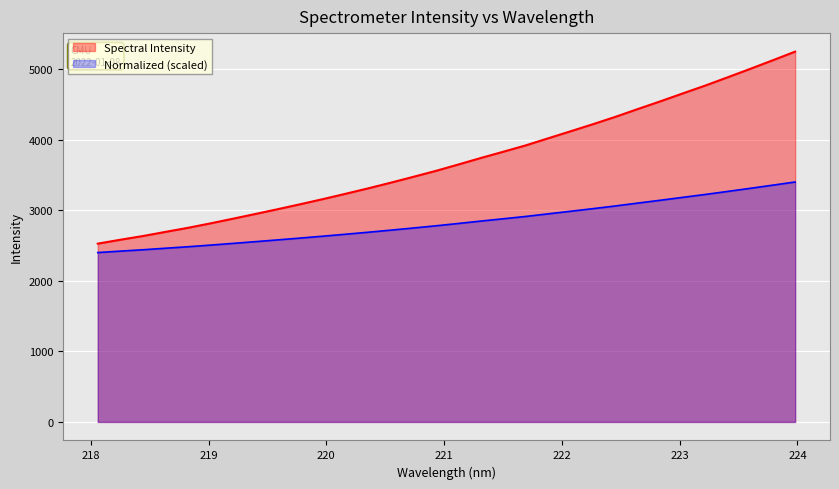

What is the label of the 25th point from the right?

219.3979